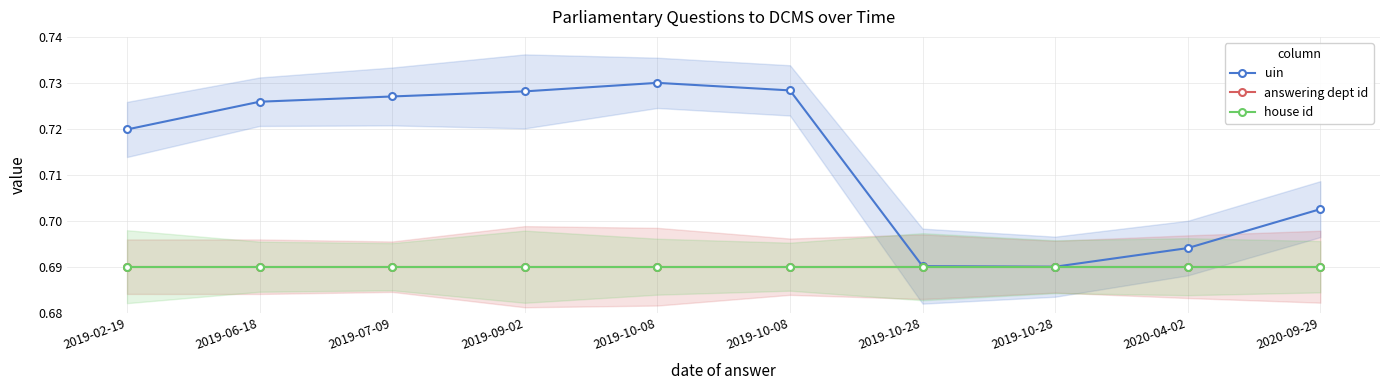

True or false: uin and house id intersect in this chart.

False